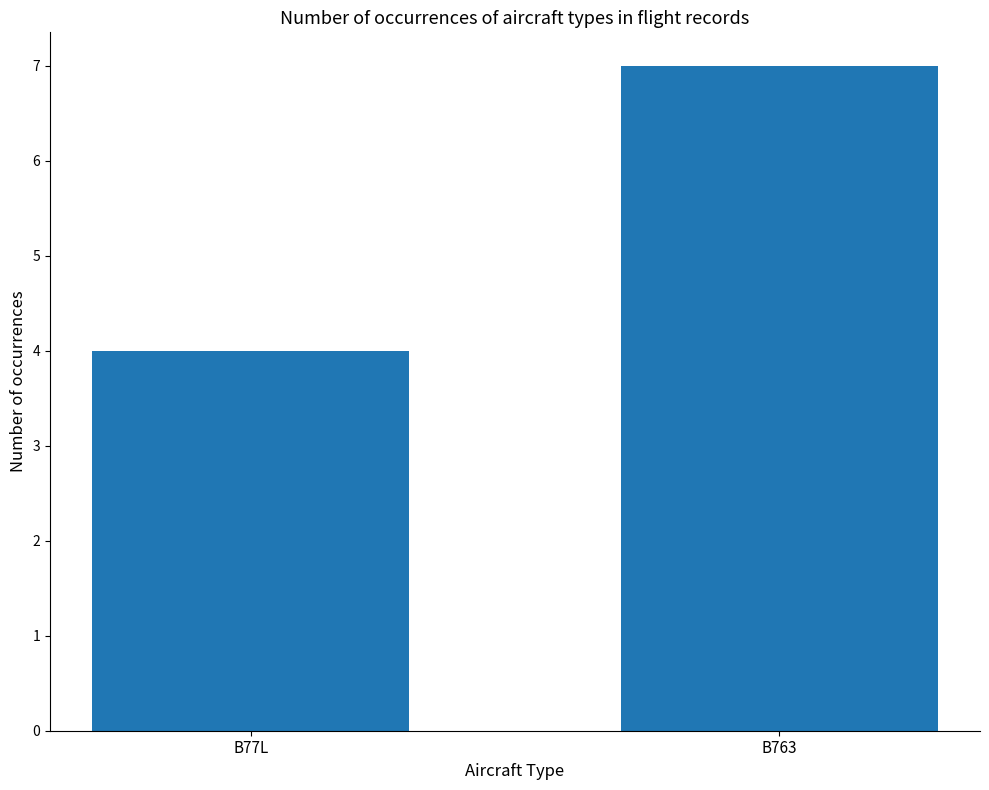

Which has a higher value, B77L or B763?

B763